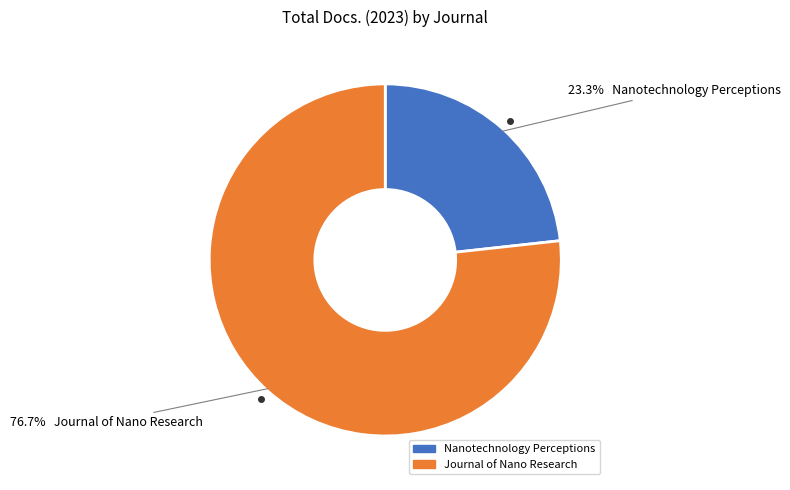

To the nearest percent, what percentage of the pie is Nanotechnology Perceptions?

23%